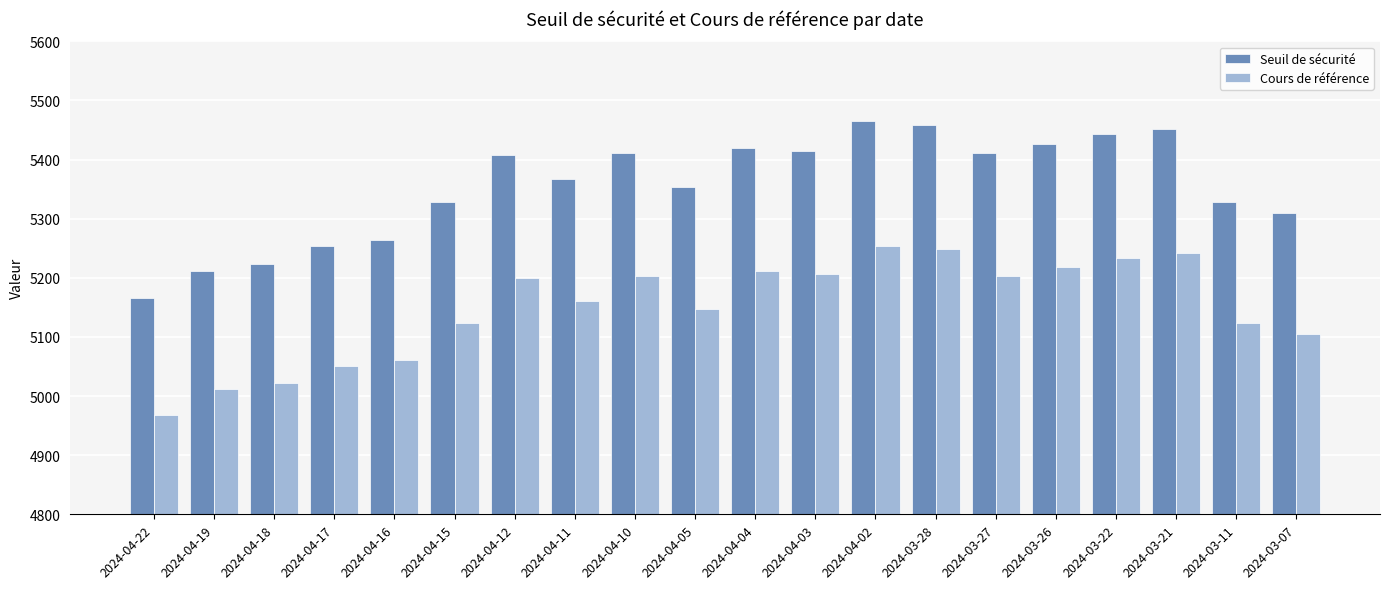

What is the difference between the maximum and minimum values in the Cours de référence series?

287.1